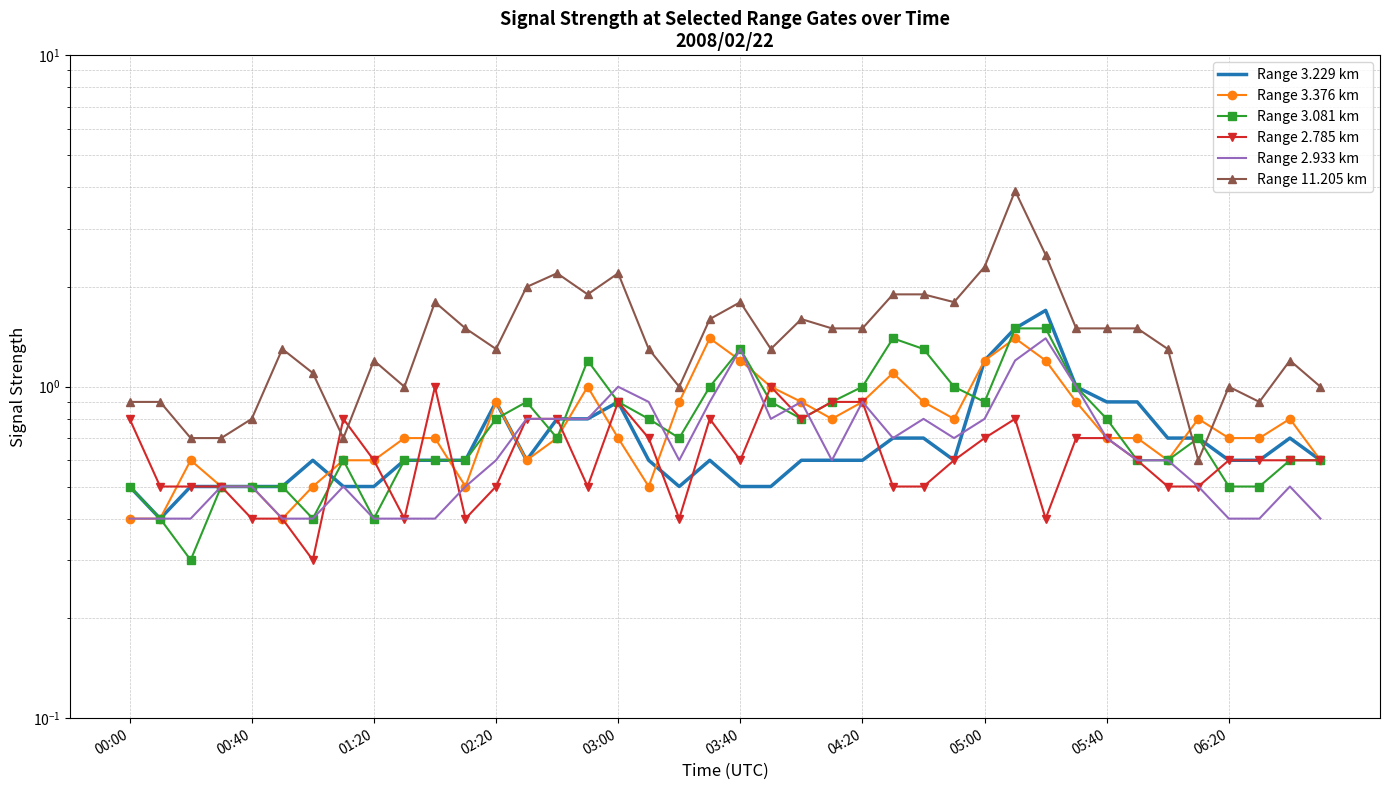

List the series in order of their peak value, lowest first.

Range 2.785 km, Range 3.376 km, Range 2.933 km, Range 3.081 km, Range 3.229 km, Range 11.205 km